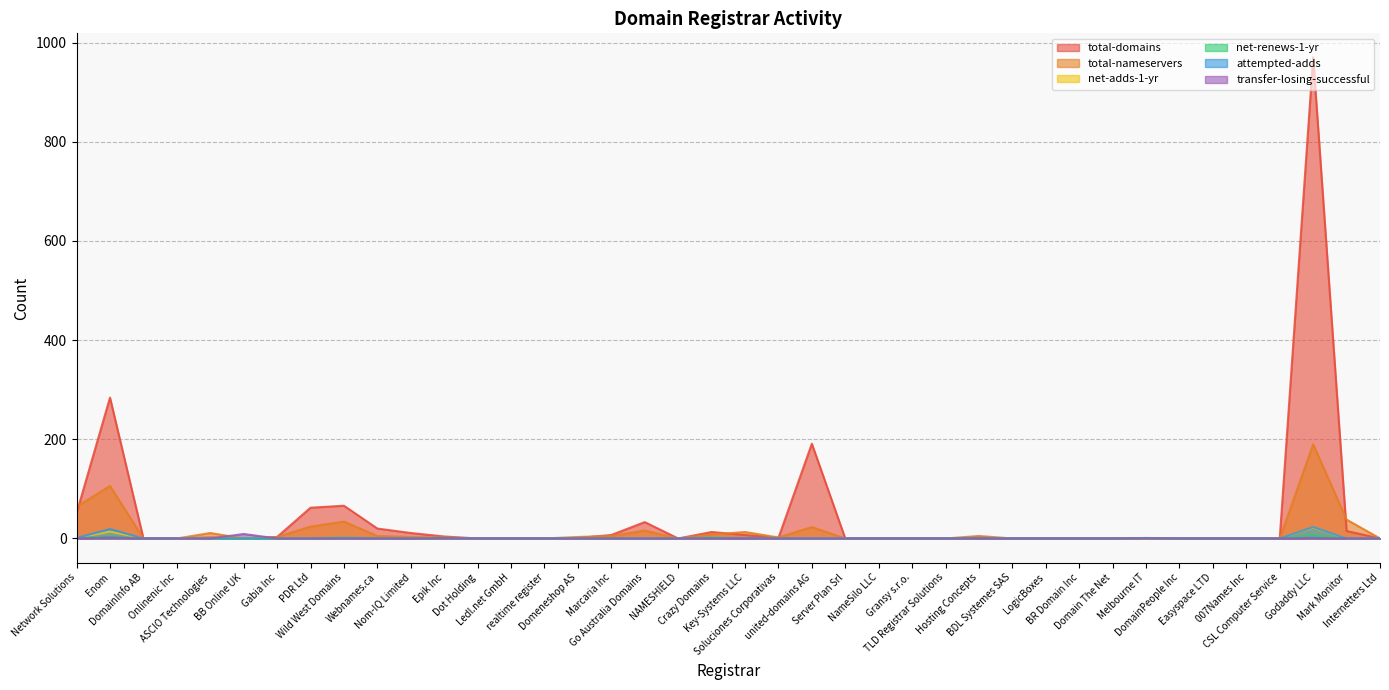

The value of total-domains at united-domains AG is 191. True or false?

True